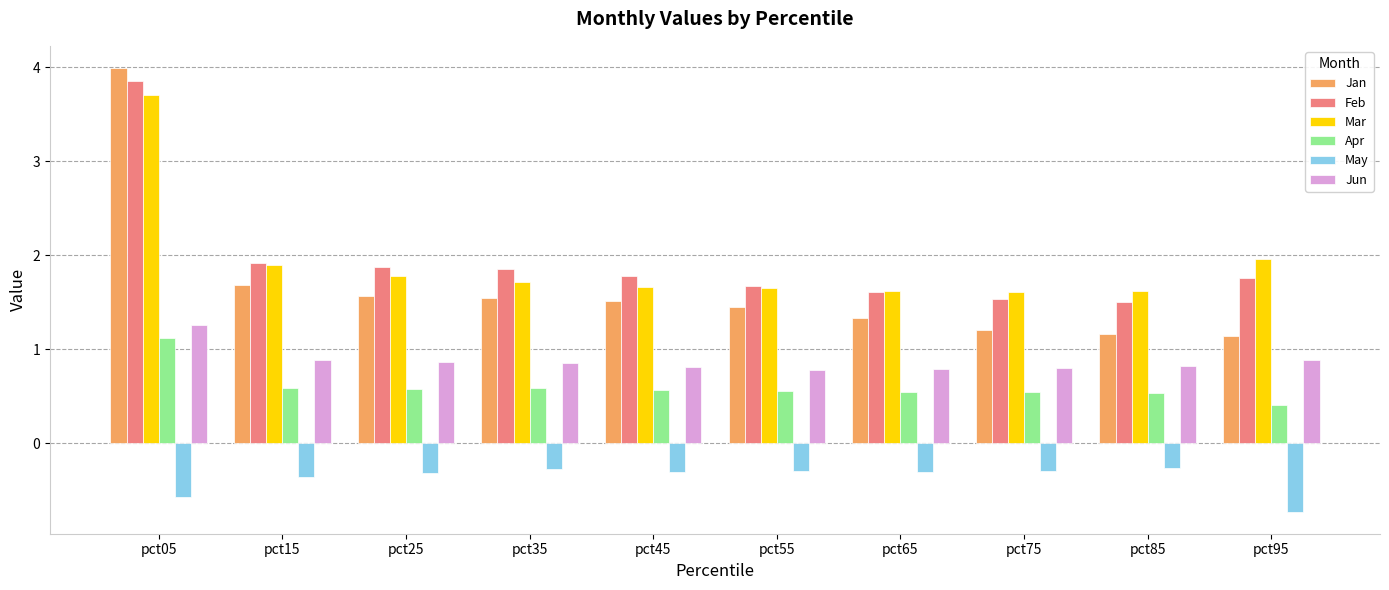

What is the difference between the highest and lowest values at pct75?

1.9